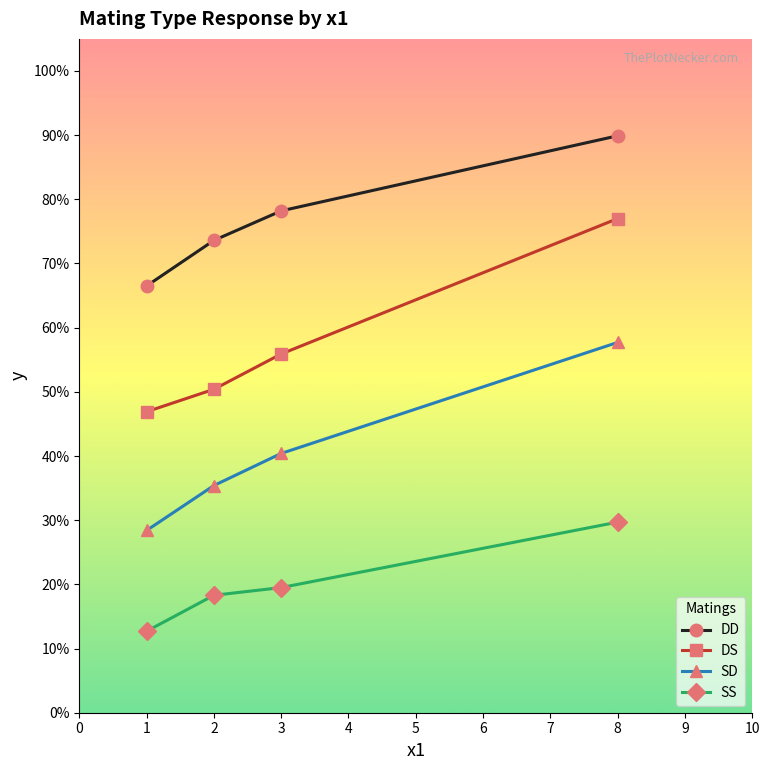

What are all the series names shown in the legend?

DD, DS, SD, SS